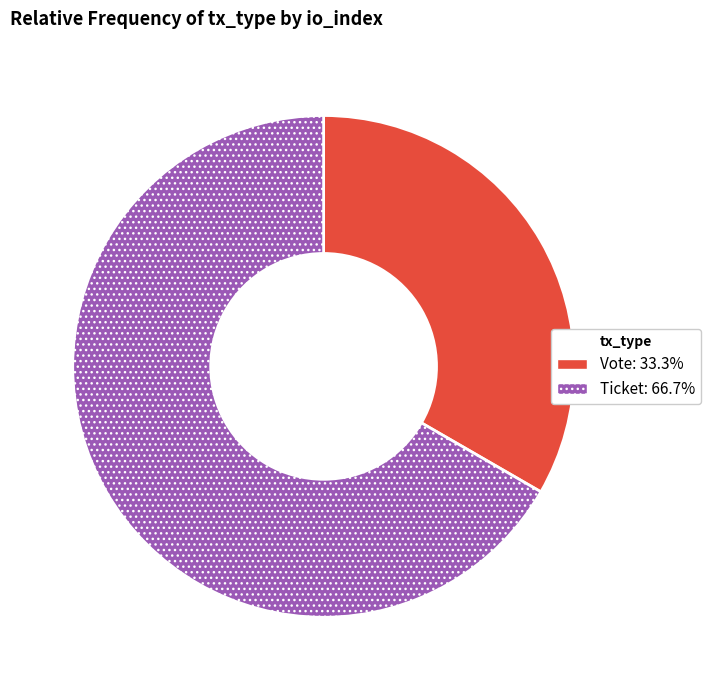

Which slice is the largest?

Ticket